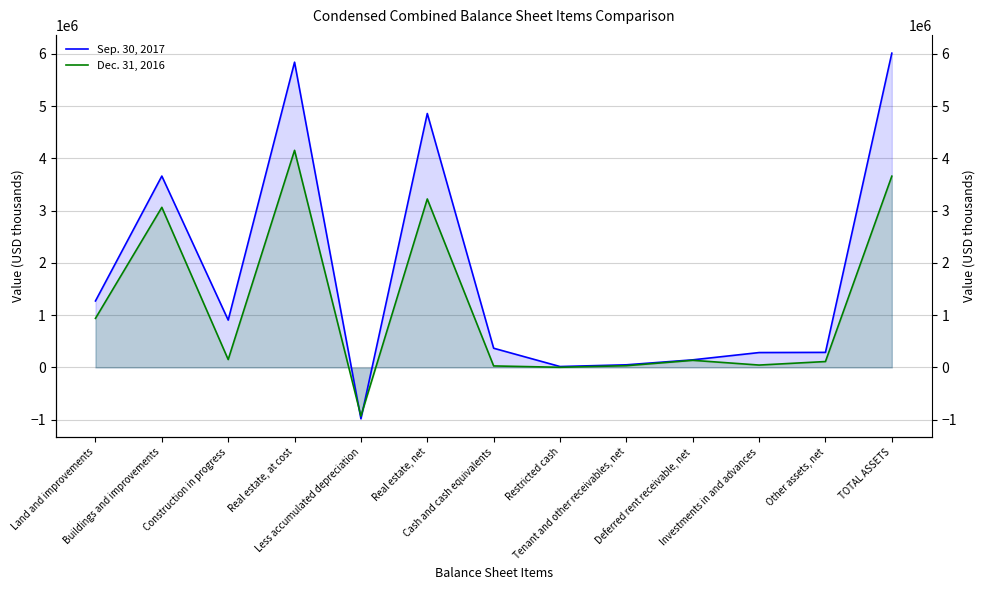

Reading right to left, extract all data points from this chart.

Sep. 30, 2017: TOTAL ASSETS=6015027	Other assets, net=288391	Investments in and advances=284986	Deferred rent receivable, net=145683	Tenant and other receivables, net=50474	Restricted cash=17521	Cash and cash equivalents=367896	Real estate, net=4860076	Less accumulated depreciation=-982454	Real estate, at cost=5842530	Construction in progress=906680	Buildings and improvements=3662853	Land and improvements=1272997
Dec. 31, 2016: TOTAL ASSETS=3660640	Other assets, net=112955	Investments in and advances=45776	Deferred rent receivable, net=136582	Tenant and other receivables, net=33380	Restricted cash=3263	Cash and cash equivalents=29000	Real estate, net=3224622	Less accumulated depreciation=-930769	Real estate, at cost=4155391	Construction in progress=151333	Buildings and improvements=3064466	Land and improvements=939592